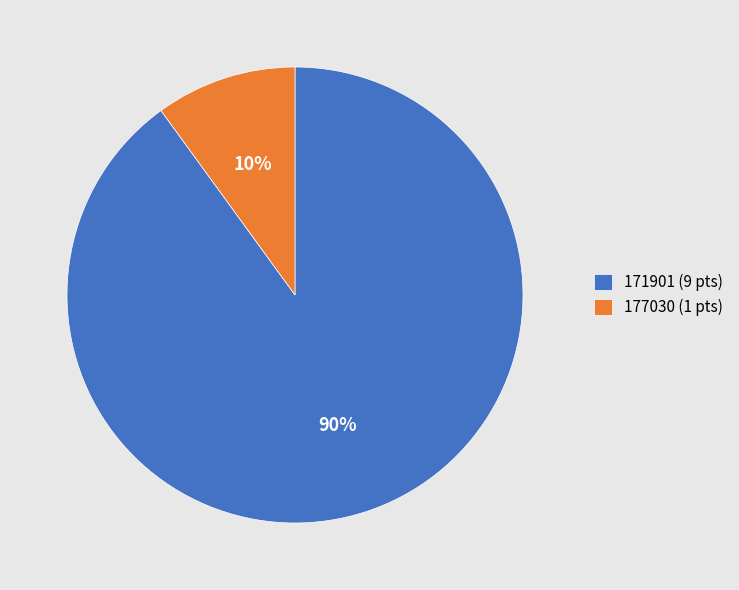

Is there a majority slice in this chart?

Yes